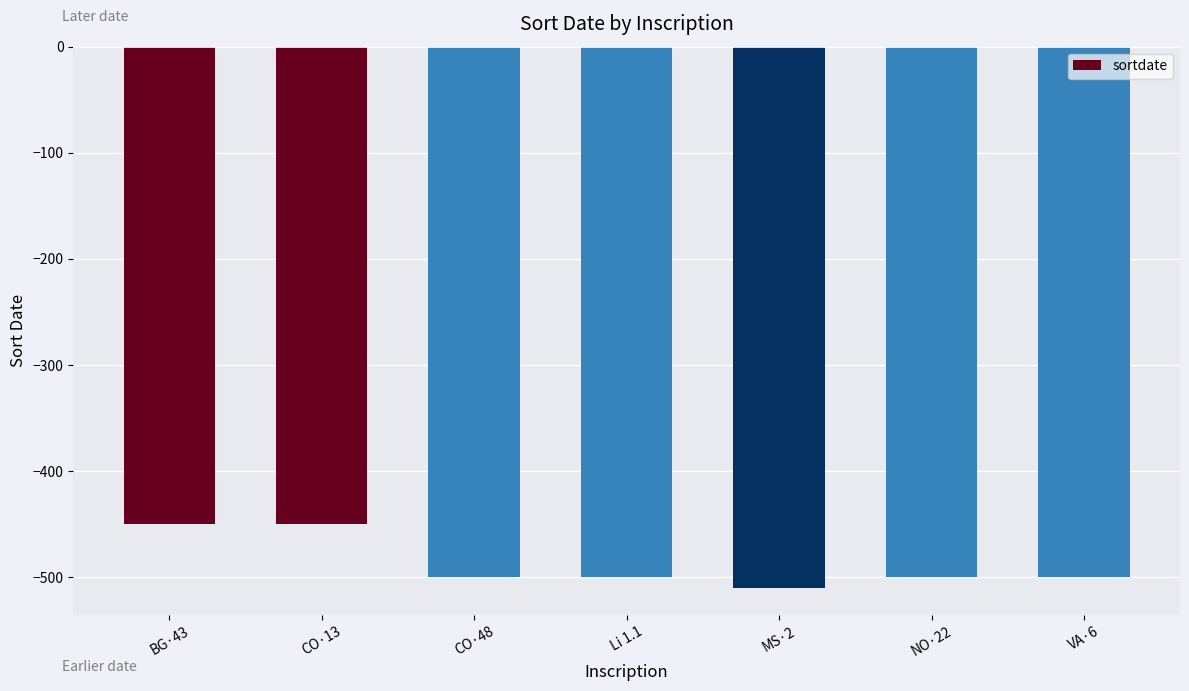

Reading left to right, extract all data points from this chart.

-450	-450	-500	-500	-510	-500	-500